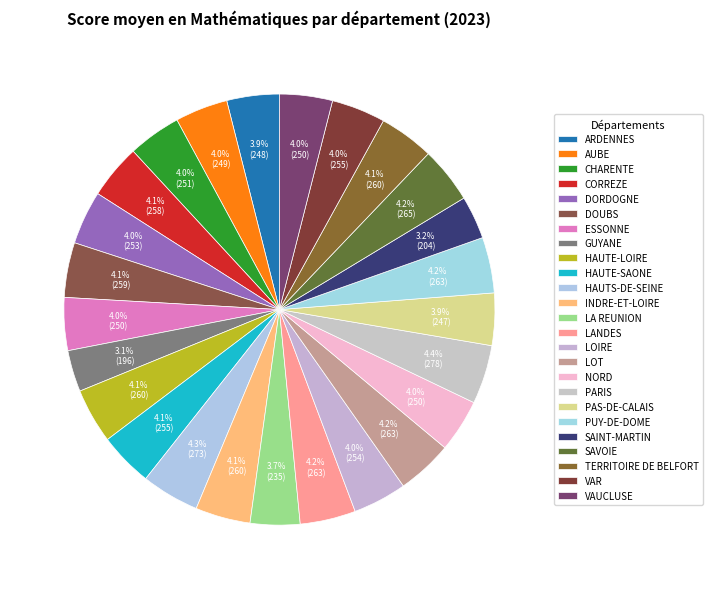

How many segments does this pie chart have?

25